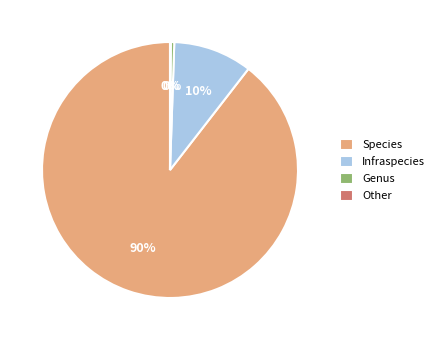

Between Genus and Species, which is larger?

Species